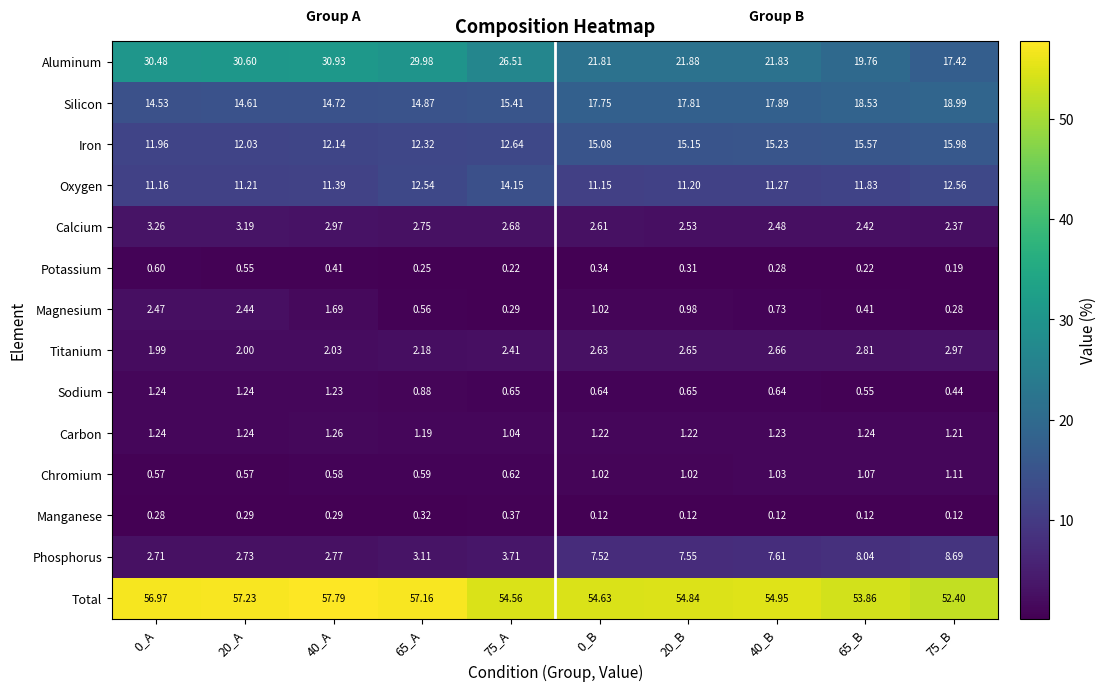

How many series are shown in this chart?

14